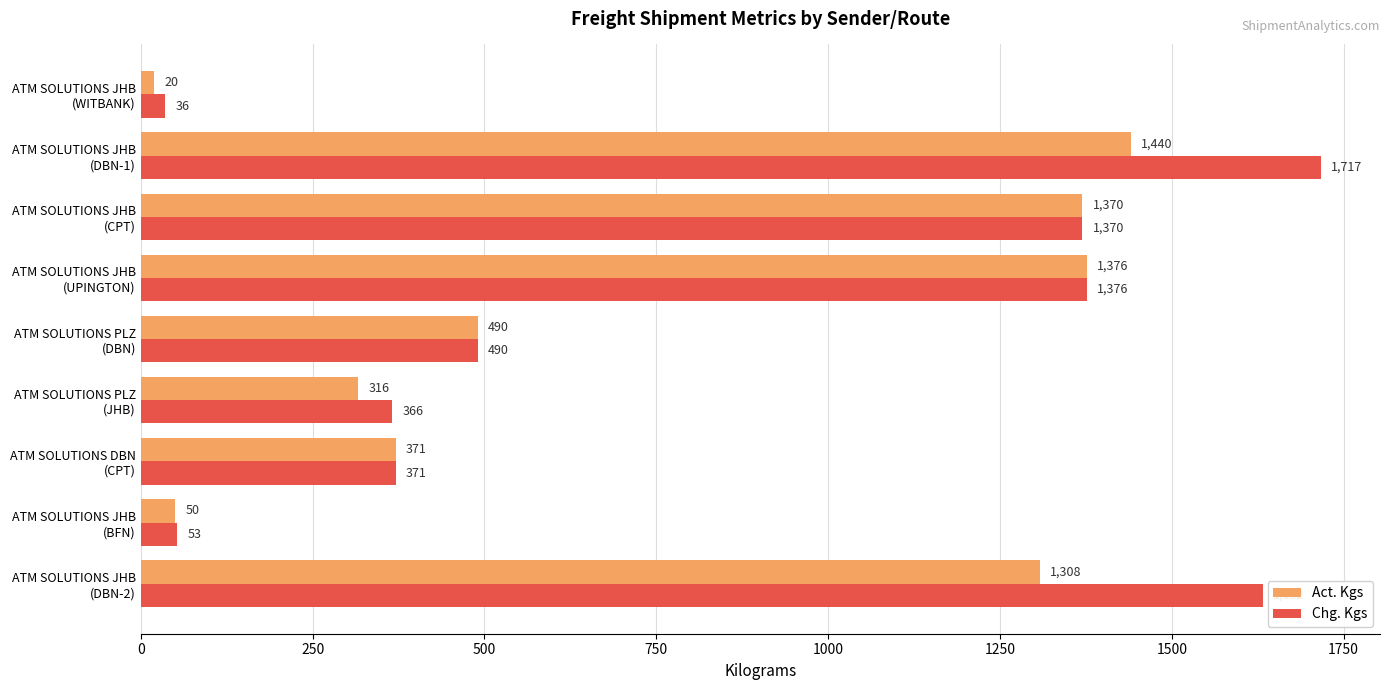

At how many categories does at least one series exceed 518?

4